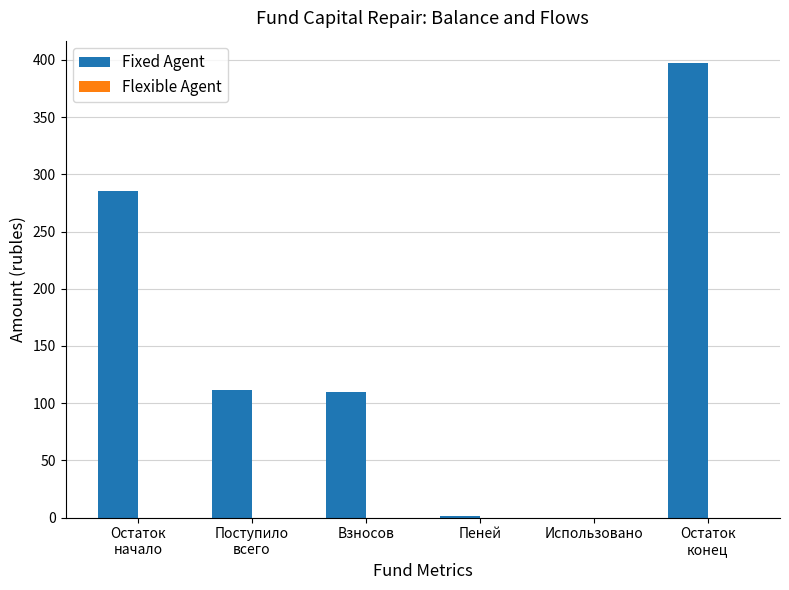

Is it true that the value at Использовано is 274.2?

False